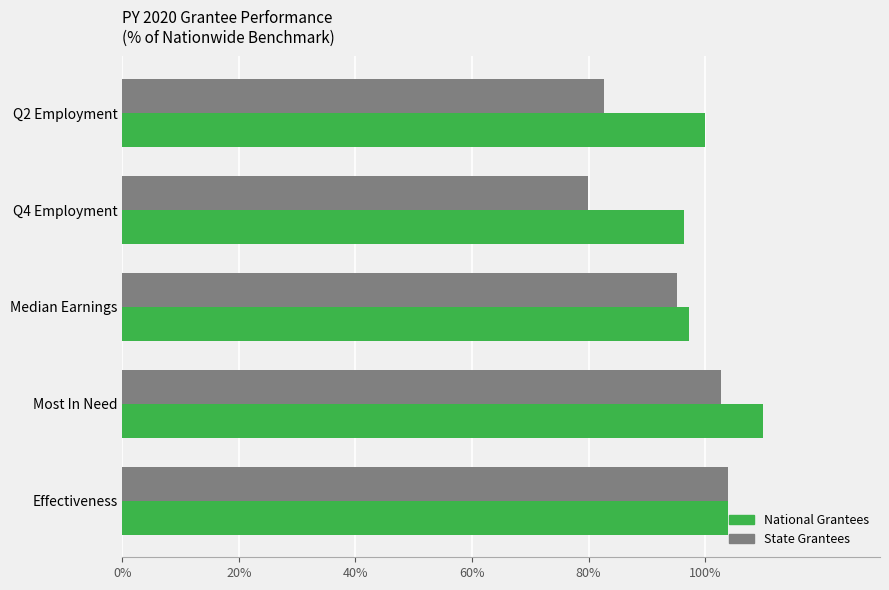

Where is State Grantees nearest to the value 91?

Median Earnings